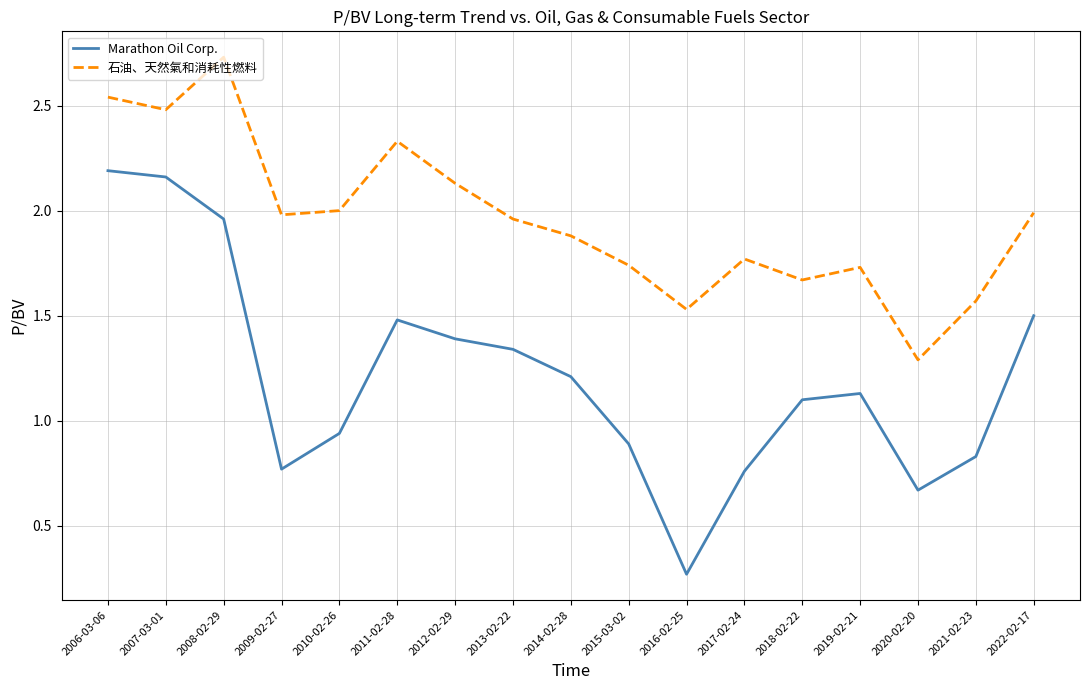

What is the difference between the second highest and second lowest values in the 石油、天然氣和消耗性燃料 series?

1.0